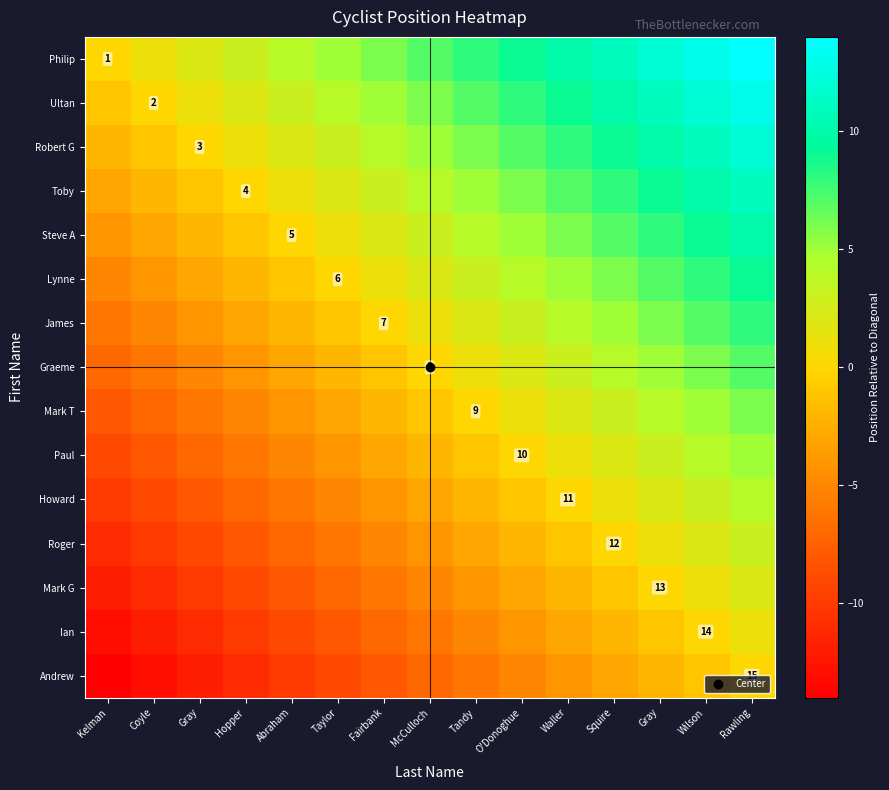

What is the sum of the Ian values at Coyle and Rawling?

-11